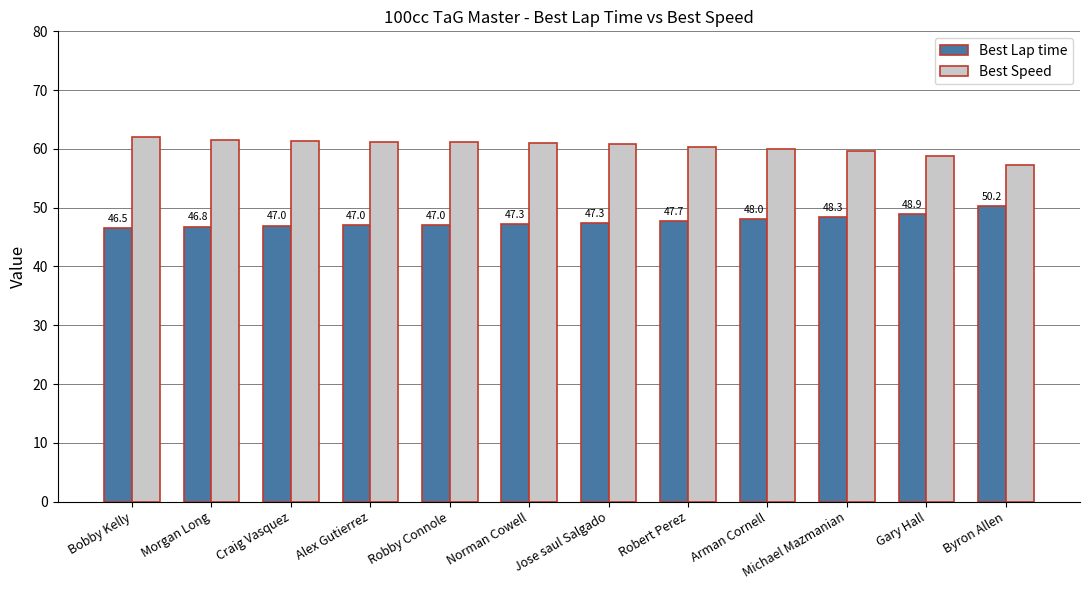

At which category is the sum across all series the highest?

Bobby Kelly